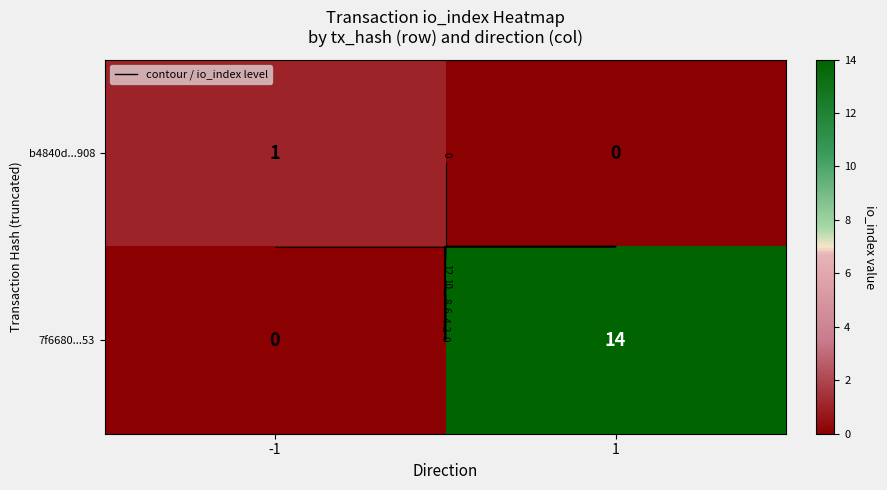

How many values in b4840d...908 are above zero?

1